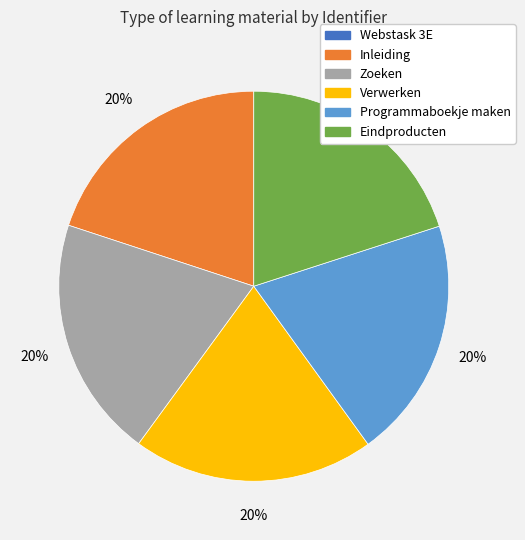

Is Eindproducten the majority of the pie?

No